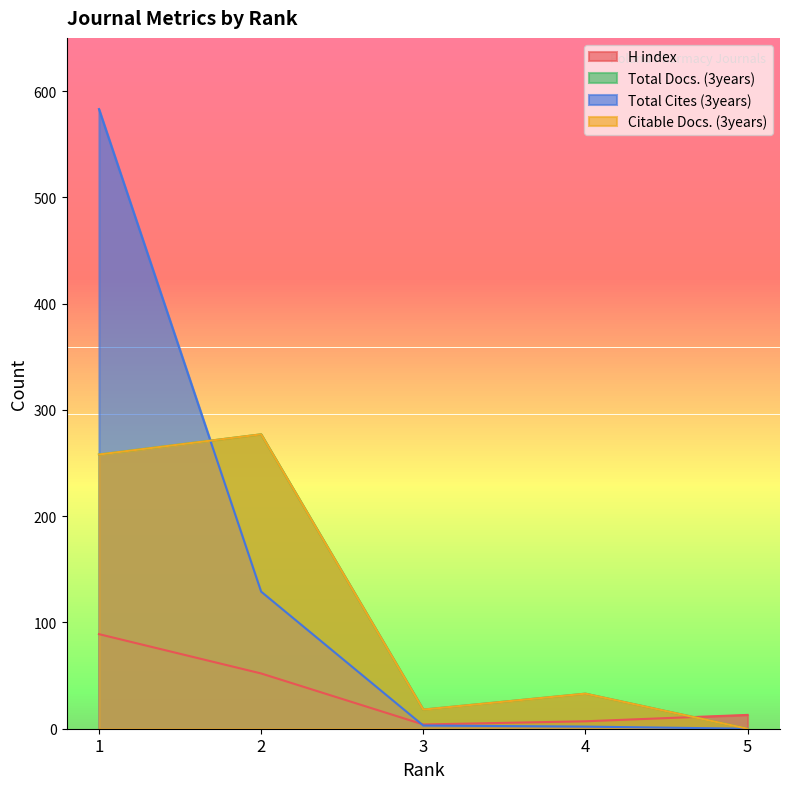

How many data points in H index are less than 13?

2